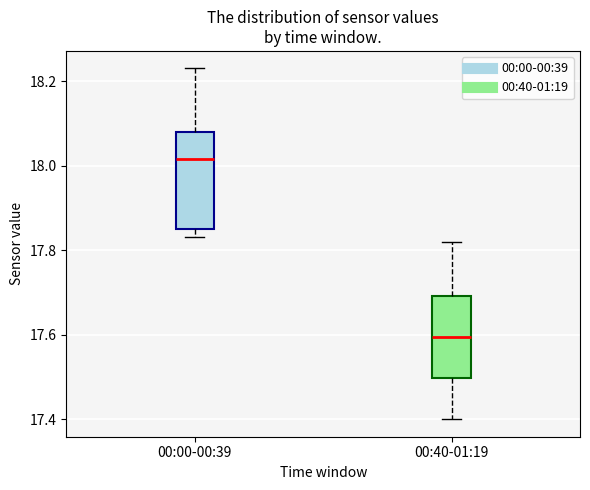

Reading left to right, read every box against the y-axis: the position of its median line, the range the box covers, and the ends of its whiskers. The values are not printed on the chart, so give them approximately, as read against the axis.

00:00-00:39: median 18.02, box 17.86 to 18.08, whiskers 17.84 to 18.24
00:40-01:19: median 17.60, box 17.50 to 17.70, whiskers 17.40 to 17.82